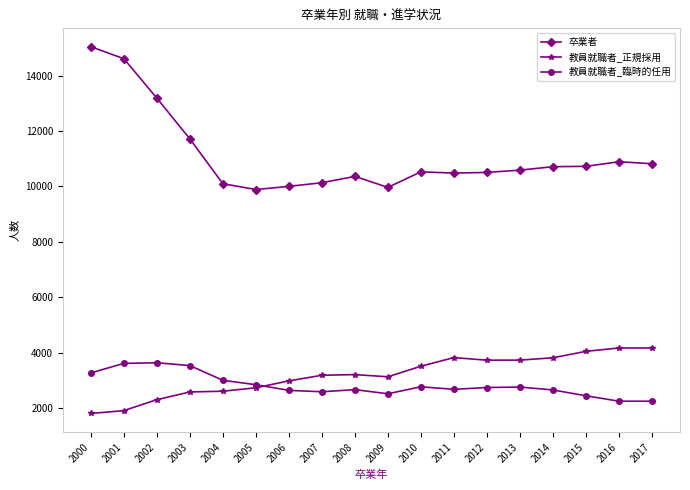

What is the value of the 教員就職者_正規採用 point at the 7th from the left?

2979